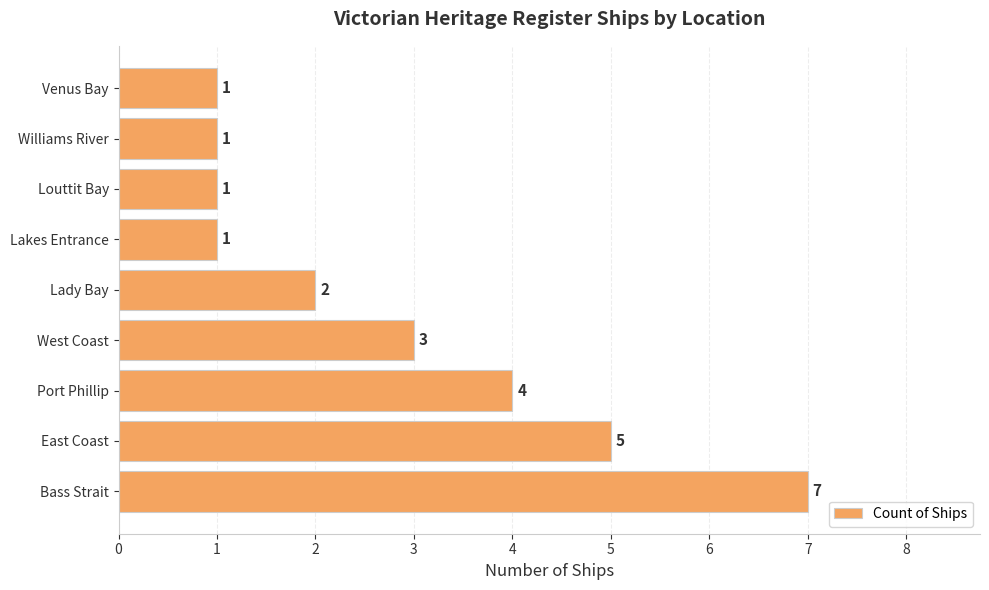

How many values are between 1 and 4?

7